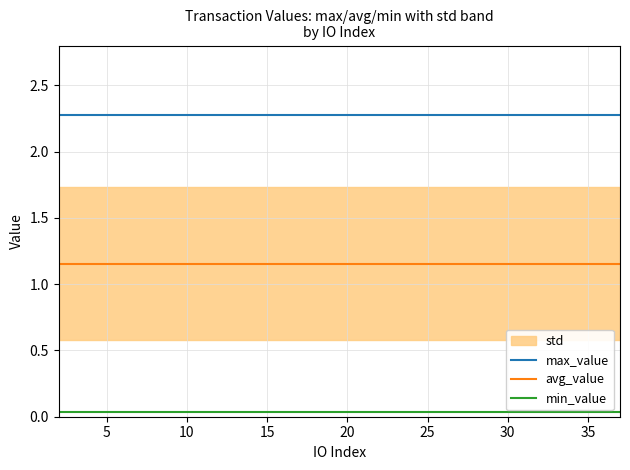

At how many categories does at least one series exceed 1?

36